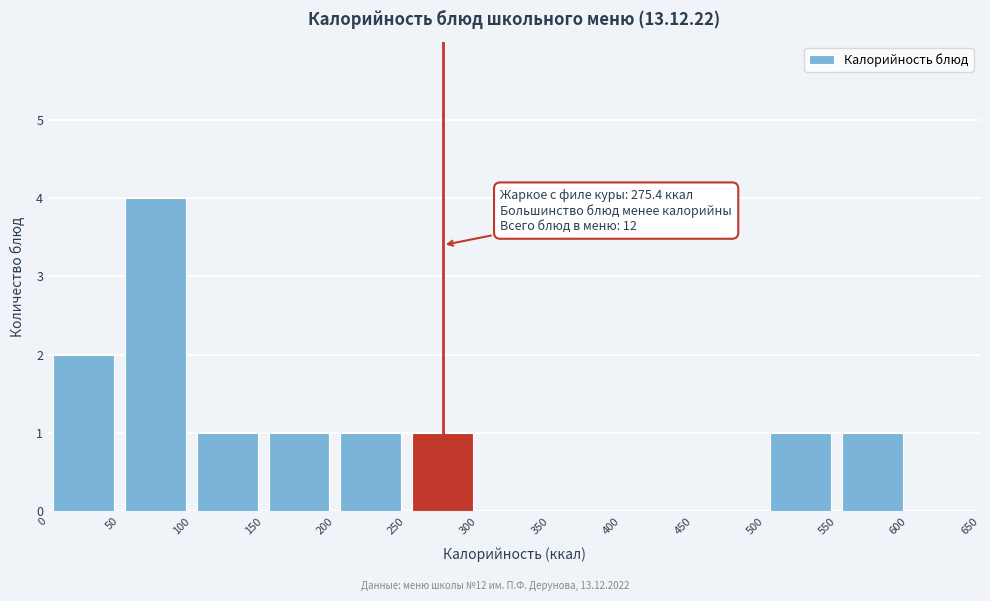

Over which range of the x-axis is the bar tallest?

50 to 100